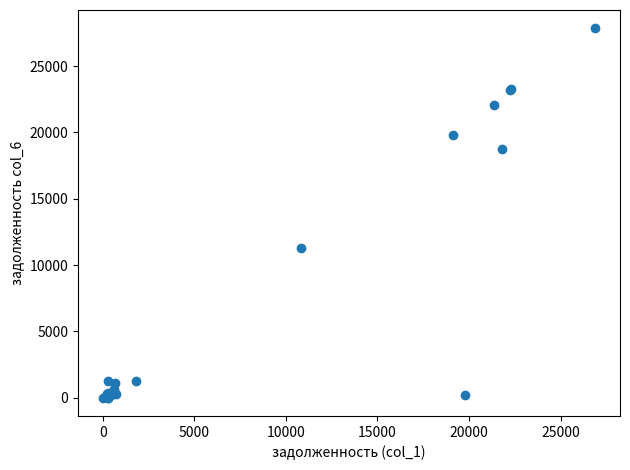

What Y value in the scatter plot is closest to 13923?

11281.2